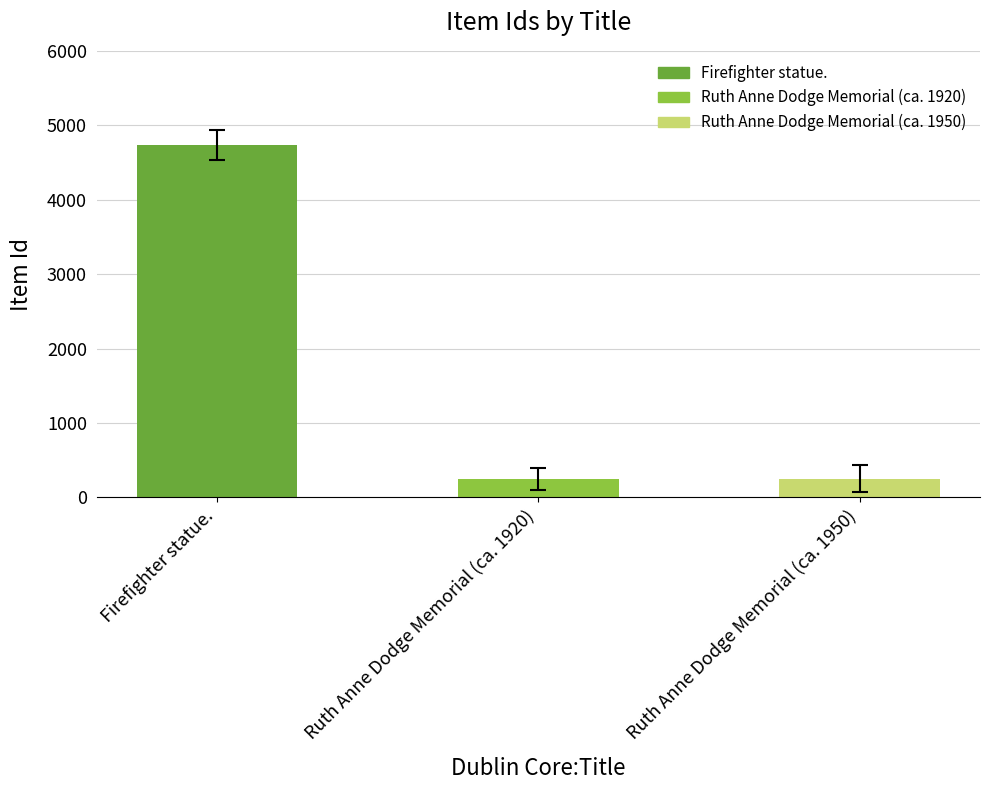

What position from the right is Ruth Anne Dodge Memorial (ca. 1920)?

2